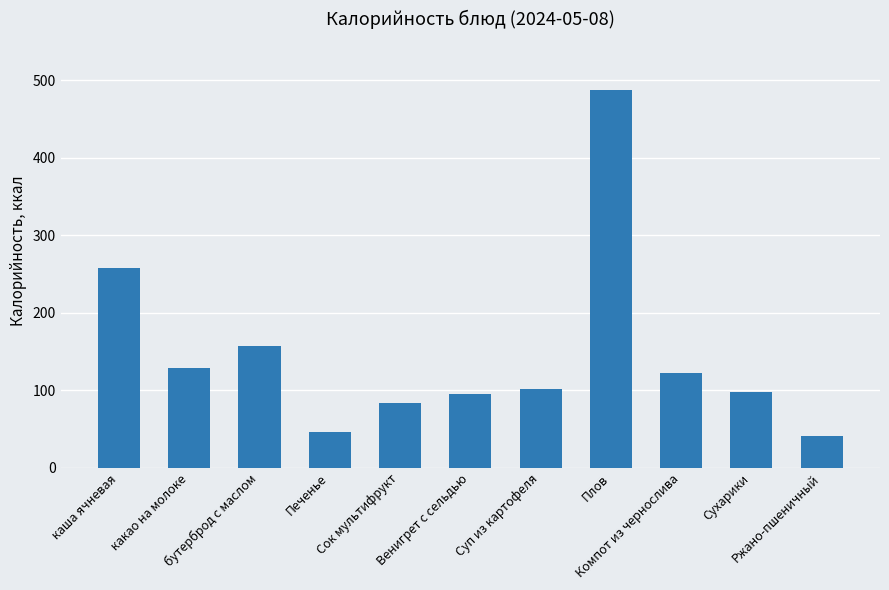

What is the difference between the maximum and minimum values?

446